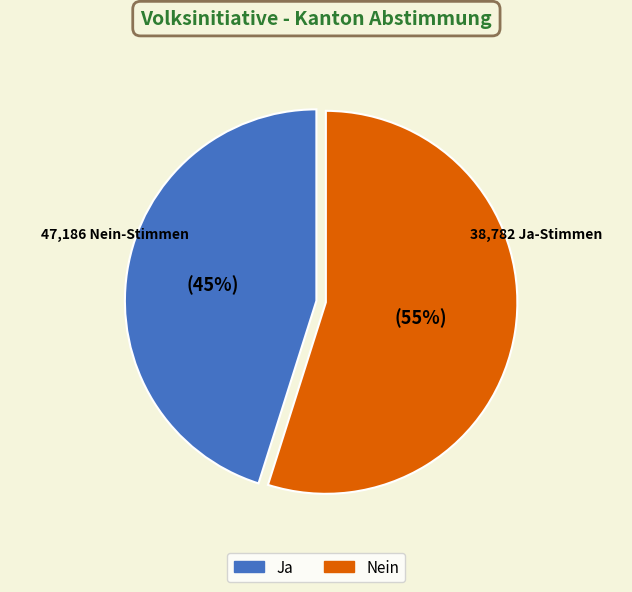

Does Nein represent more than half of the total?

Yes